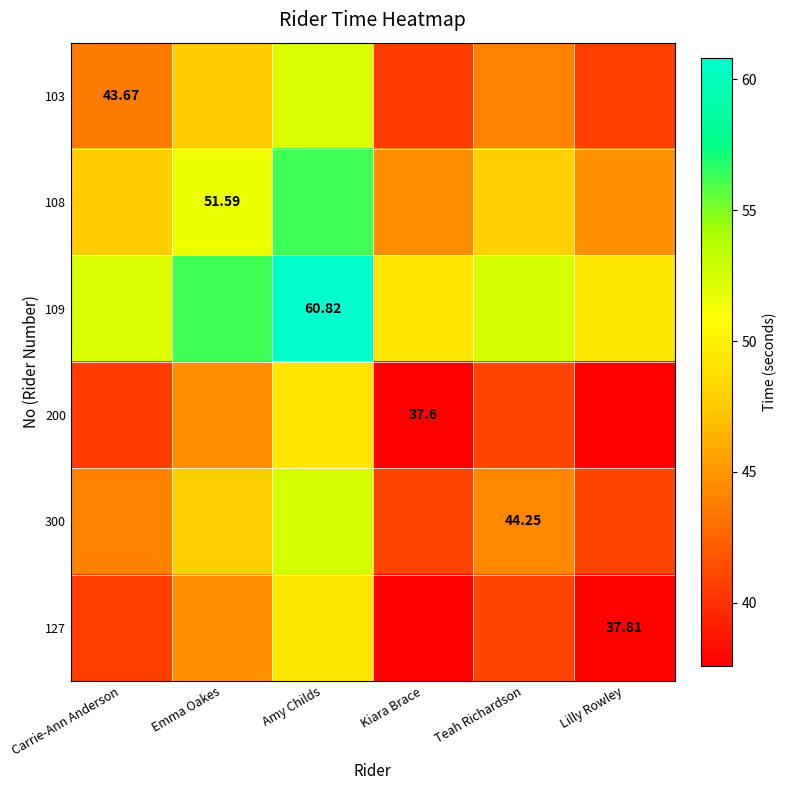

The value of 127 at Carrie-Ann Anderson is 40.7. True or false?

True